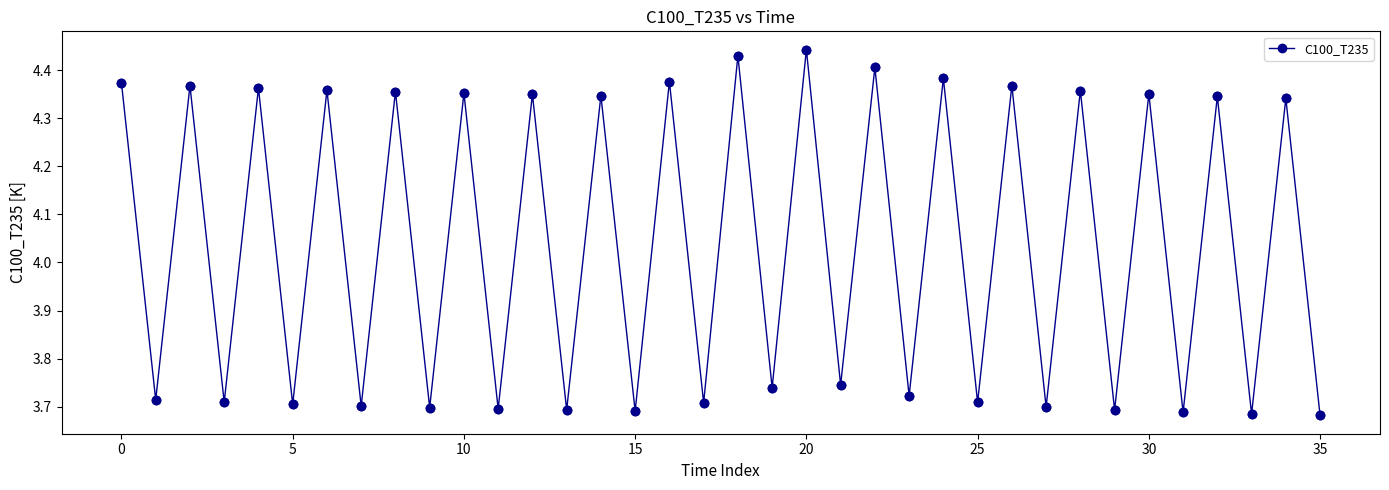

What is the average value?

4.0